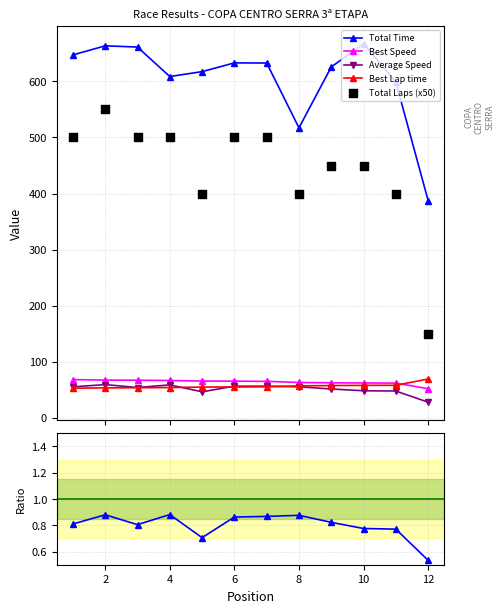

Which series reaches the minimum Y coordinate?

Avg/Best Speed